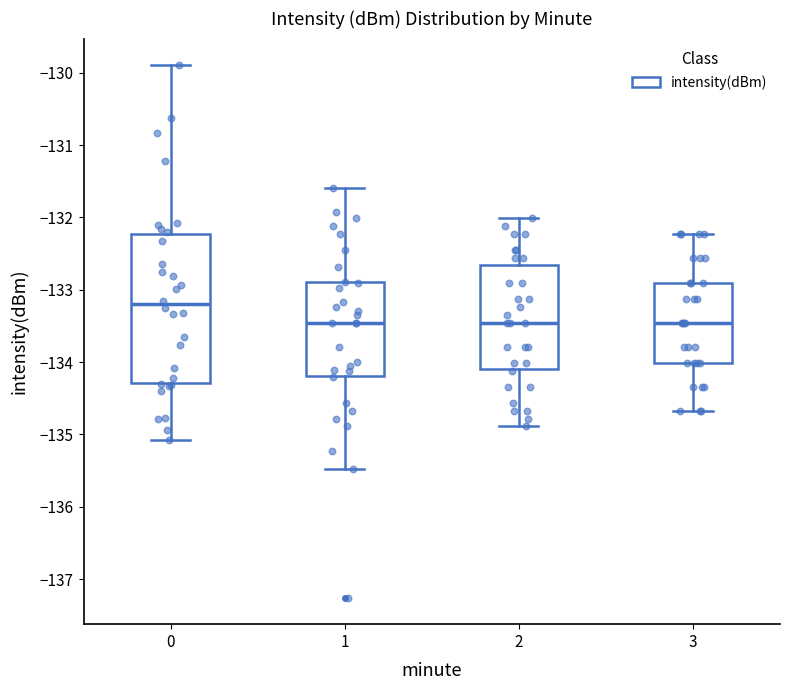

Which box's median line is the highest?

0